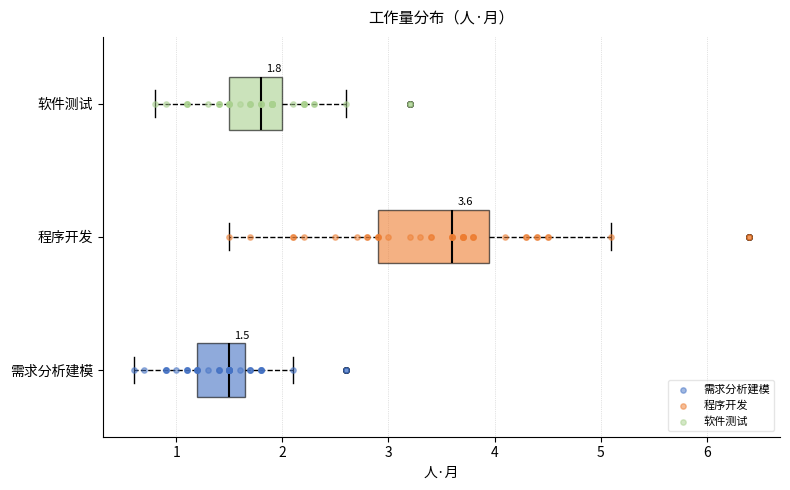

Which box's median line is the furthest to the right?

程序开发